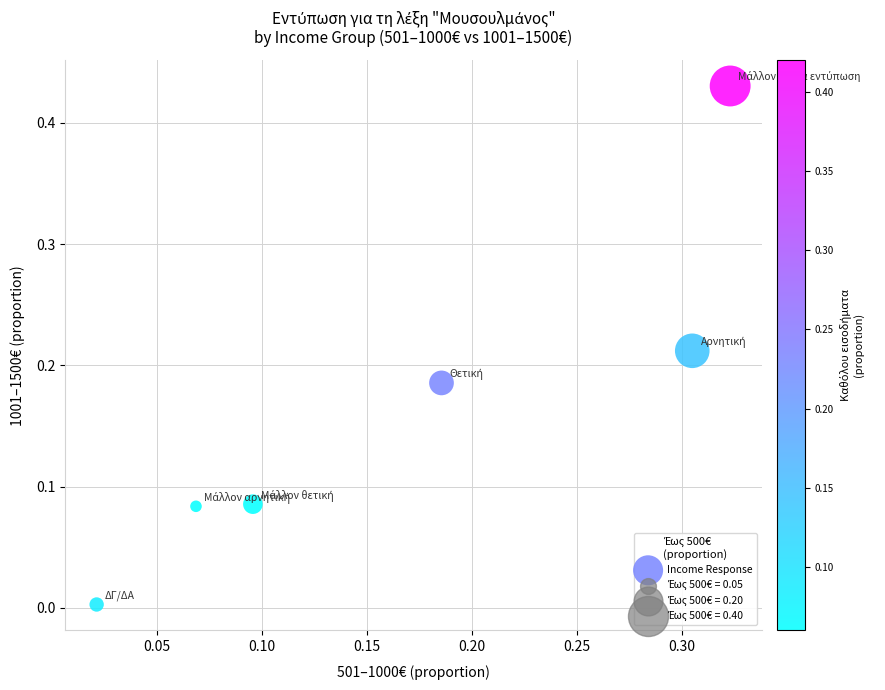

What is the range of X values (max minus min)?

0.3